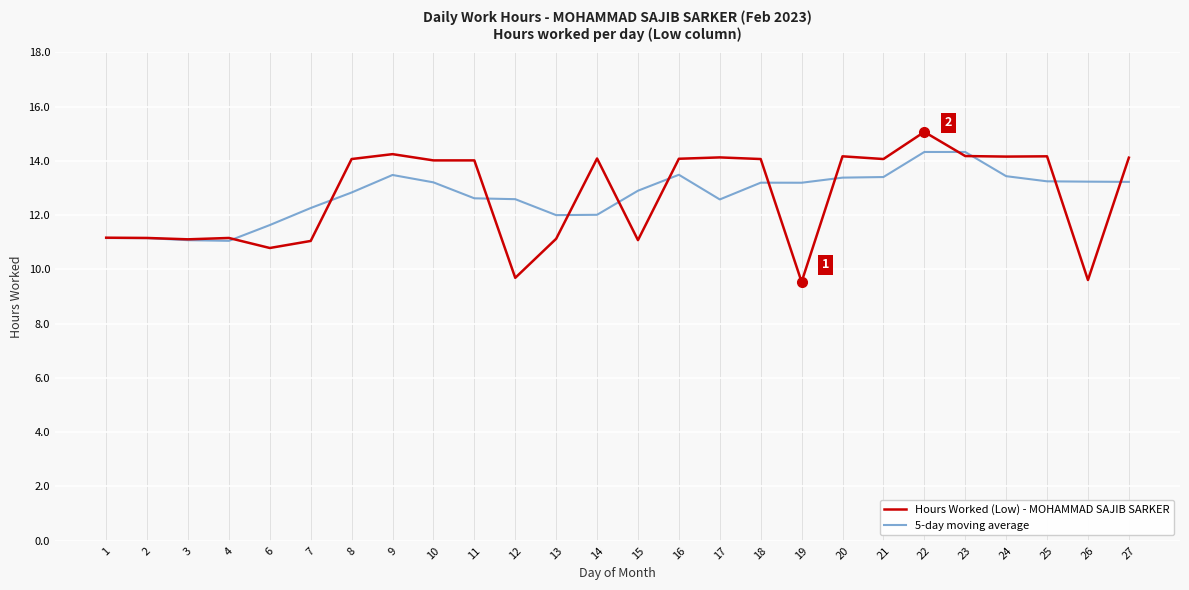

What is the spread (max minus min) of values at 14?

2.1